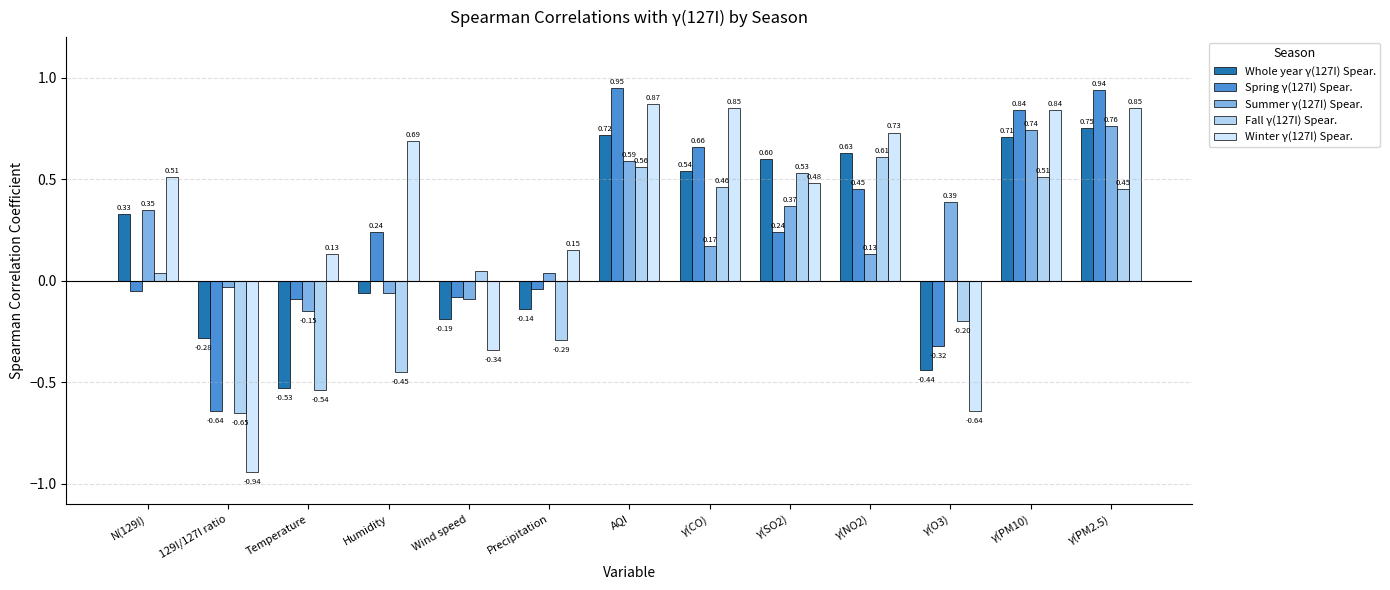

Which label corresponds to the largest value in the chart?

AQI